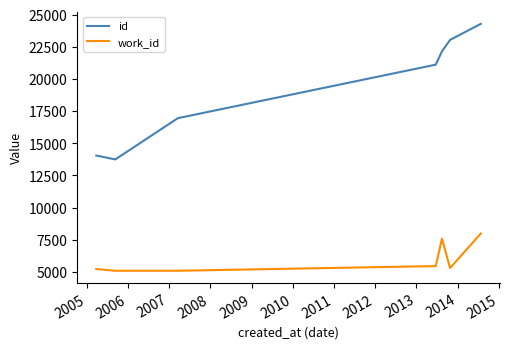

Is this an area chart (filled region under the line)?

No